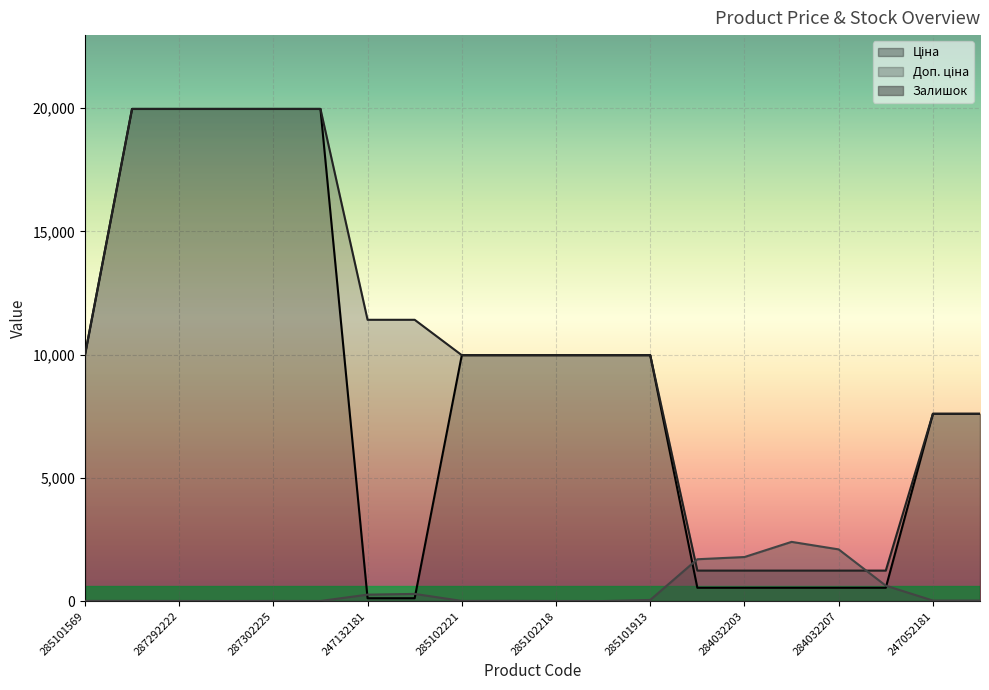

Reading left to right, what are all the values shown in this chart?

Ціна: 285101569=9975.0	287302223=19964.2	287292222=19964.2	287302226=19964.2	287302225=19964.2	287302224=19964.2	247132181=114.1	247132180=114.1	285102221=9975.0	285102219=9975.0	285102218=9975.0	285102044=9975.0	285101913=9975.0	284032204=539.0	284032203=539.0	284032208=539.0	284032207=539.0	284032206=539.0	247052181=7596.5	247052180=7596.5
Доп. ціна: 285101569=9975.0	287302223=19964.2	287292222=19964.2	287302226=19964.2	287302225=19964.2	287302224=19964.2	247132181=11410.0	247132180=11410.0	285102221=9975.0	285102219=9975.0	285102218=9975.0	285102044=9975.0	285101913=9975.0	284032204=1235.4	284032203=1235.4	284032208=1235.4	284032207=1235.4	284032206=1235.4	247052181=7596.5	247052180=7596.5
Залишок: 285101569=7.0	287302223=7.0	287292222=4.0	287302226=1.0	287302225=5.0	287302224=3.0	247132181=260.0	247132180=290.0	285102221=5.0	285102219=9.0	285102218=3.0	285102044=1.0	285101913=45.0	284032204=1696.0	284032203=1786.0	284032208=2401.0	284032207=2096.0	284032206=624.0	247052181=20.0	247052180=21.0